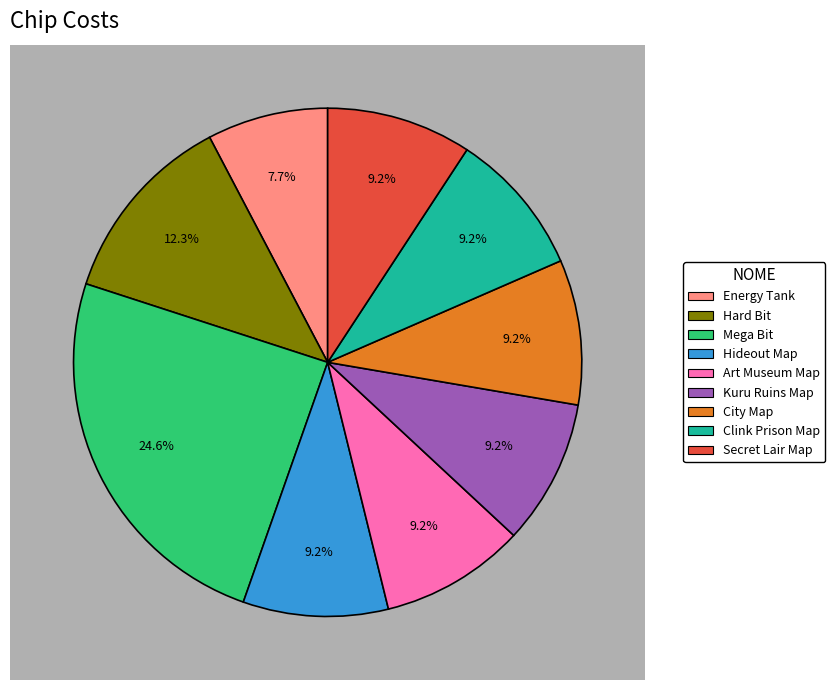

Does Clink Prison Map represent more than half of the total?

No